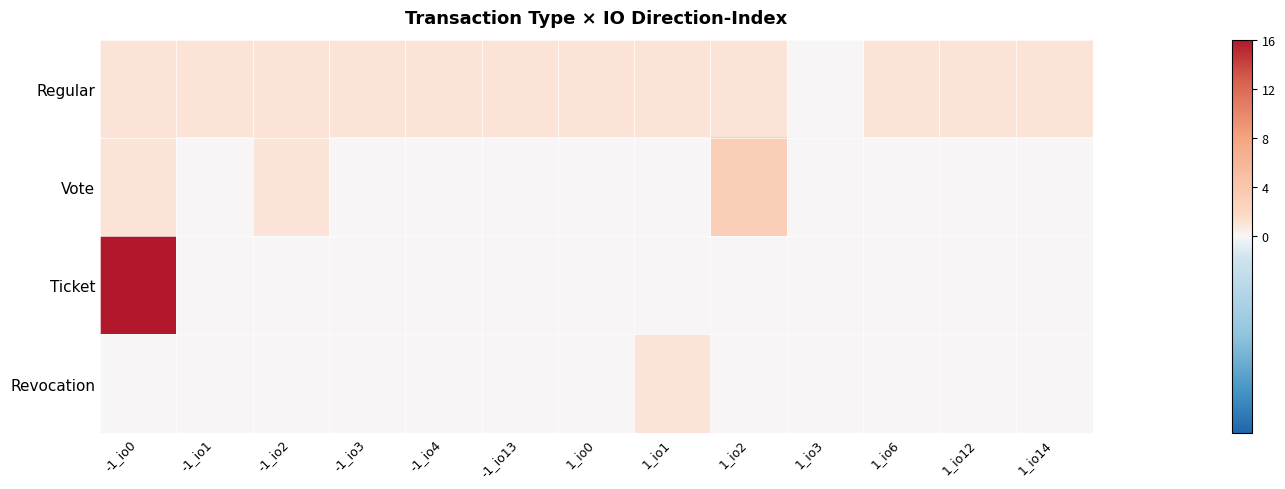

Which has a higher value, -1_io3 or 1_io6?

-1_io3